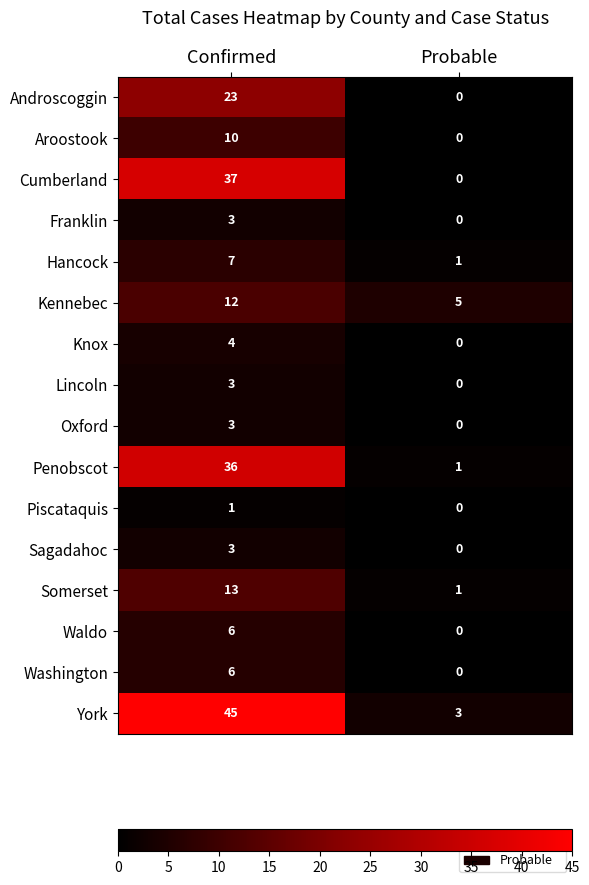

At which category is the sum across all series the highest?

Confirmed